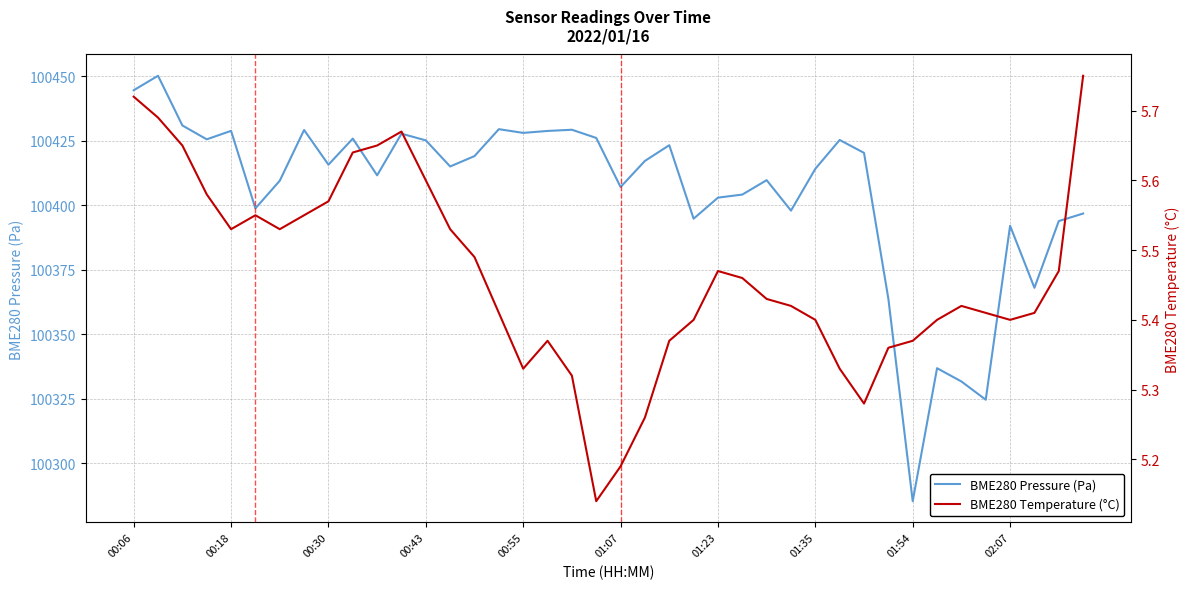

Which series has the widest spread of values?

BME280 Pressure (Pa)